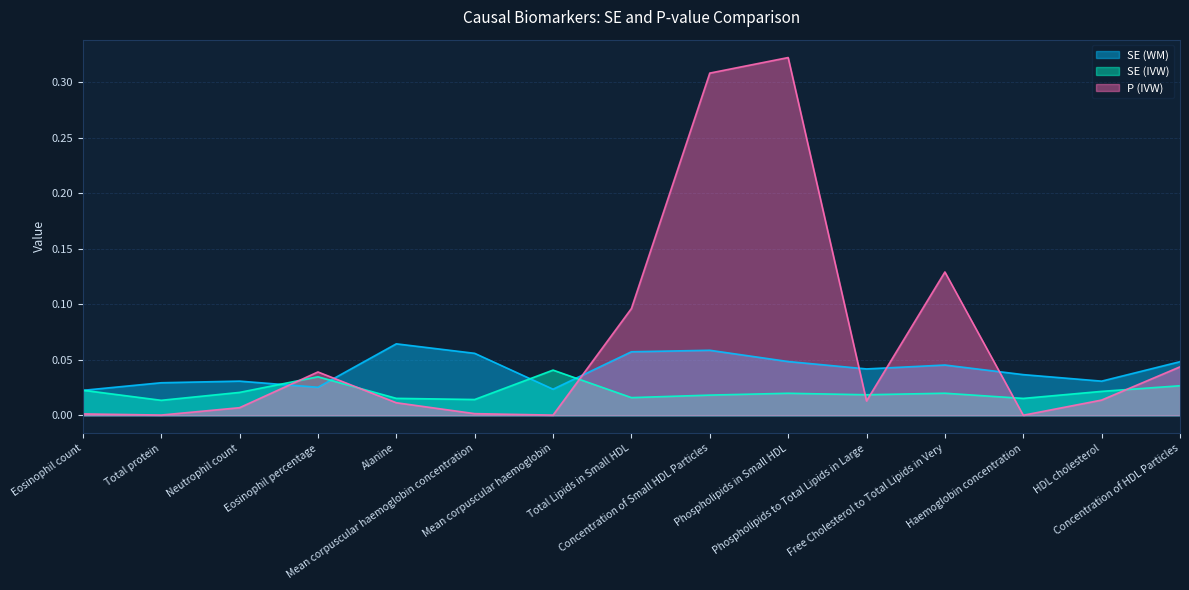

Which series ends up on top after the final intersection of SE (WM) and P (IVW)?

SE (WM)